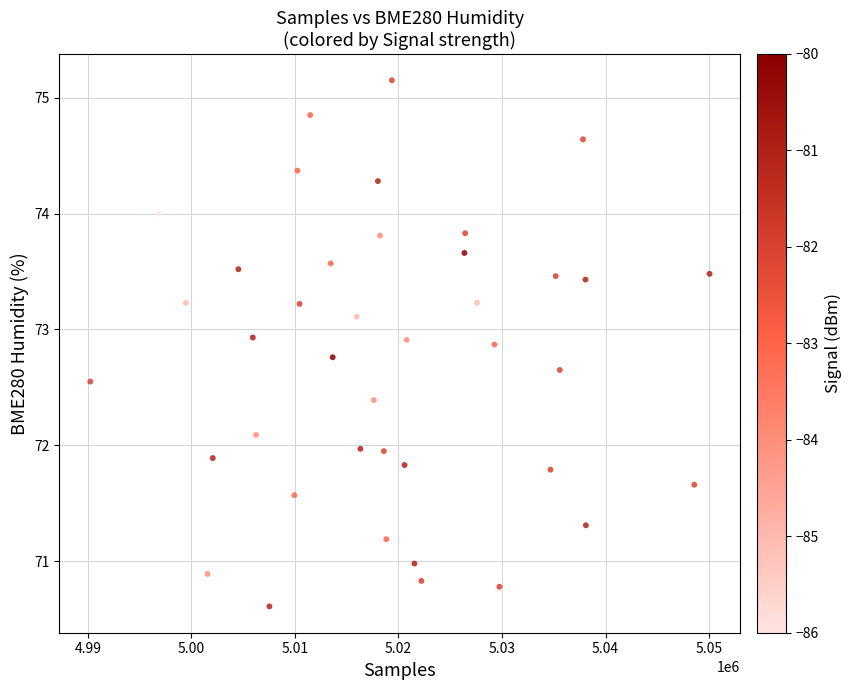

What is the range of X values (max minus min)?

59803.0